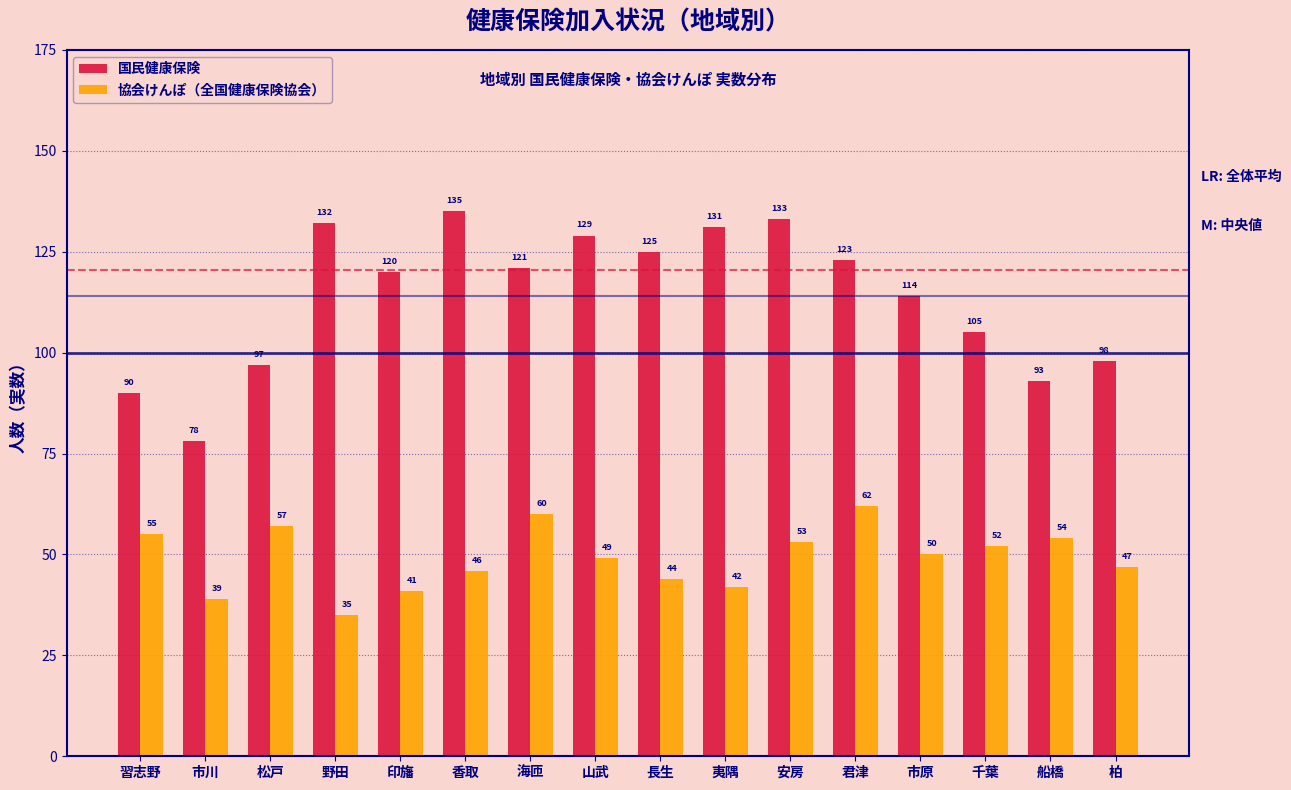

Reading left to right, what are all the values shown in this chart?

国民健康保険: 習志野=90	市川=78	松戸=97	野田=132	印旛=120	香取=135	海匝=121	山武=129	長生=125	夷隅=131	安房=133	君津=123	市原=114	千葉=105	船橋=93	柏=98
協会けんぽ（全国健康保険協会）: 習志野=55	市川=39	松戸=57	野田=35	印旛=41	香取=46	海匝=60	山武=49	長生=44	夷隅=42	安房=53	君津=62	市原=50	千葉=52	船橋=54	柏=47